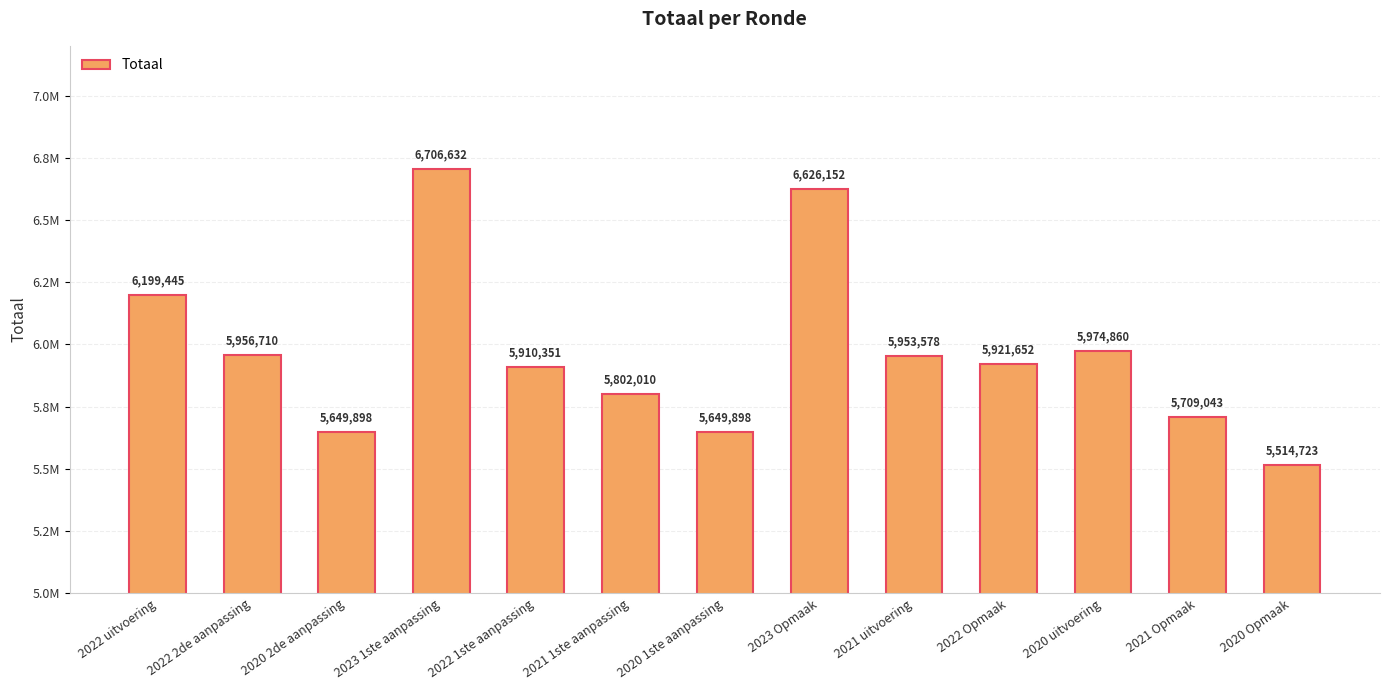

The value at 2022 uitvoering is 9853092. True or false?

False